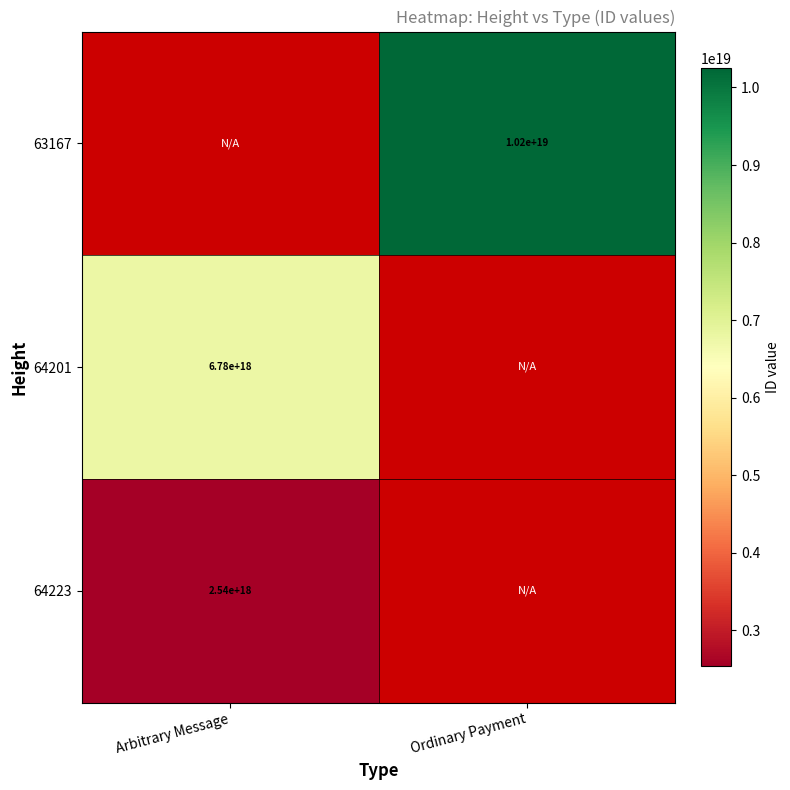

Is the value of 64201 at Arbitrary Message greater than the value of 63167 at Ordinary Payment?

No